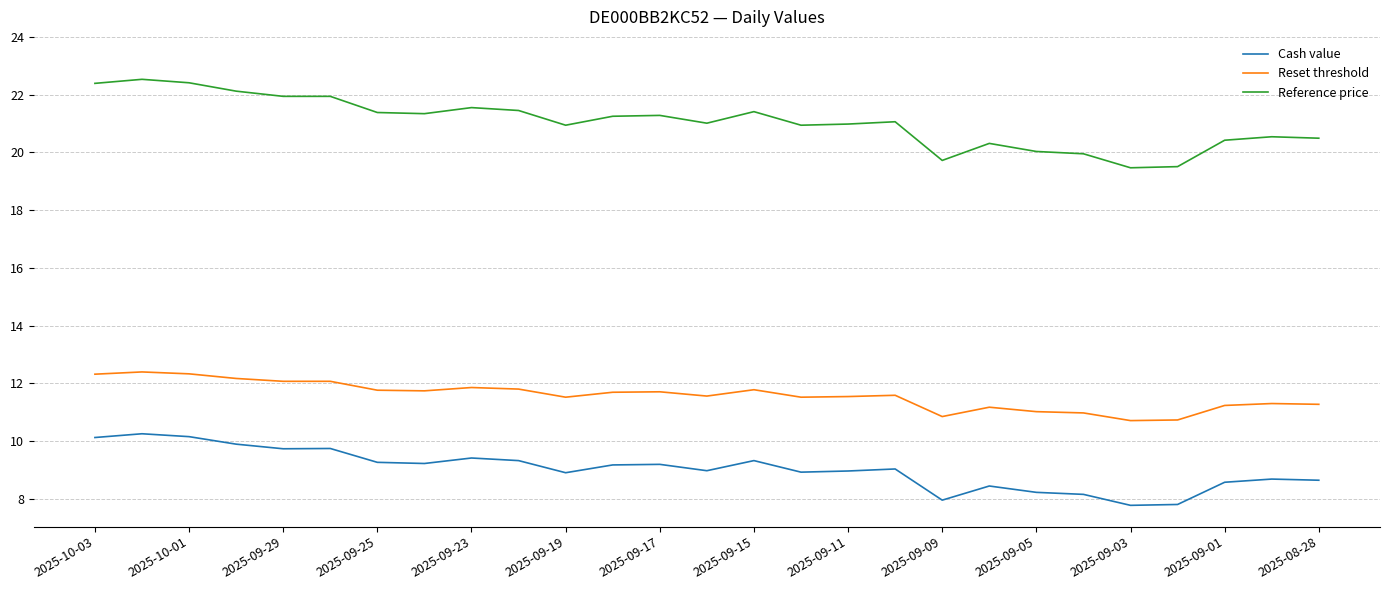

List the series in order of their overall mean, lowest first.

Cash value, Reset threshold, Reference price